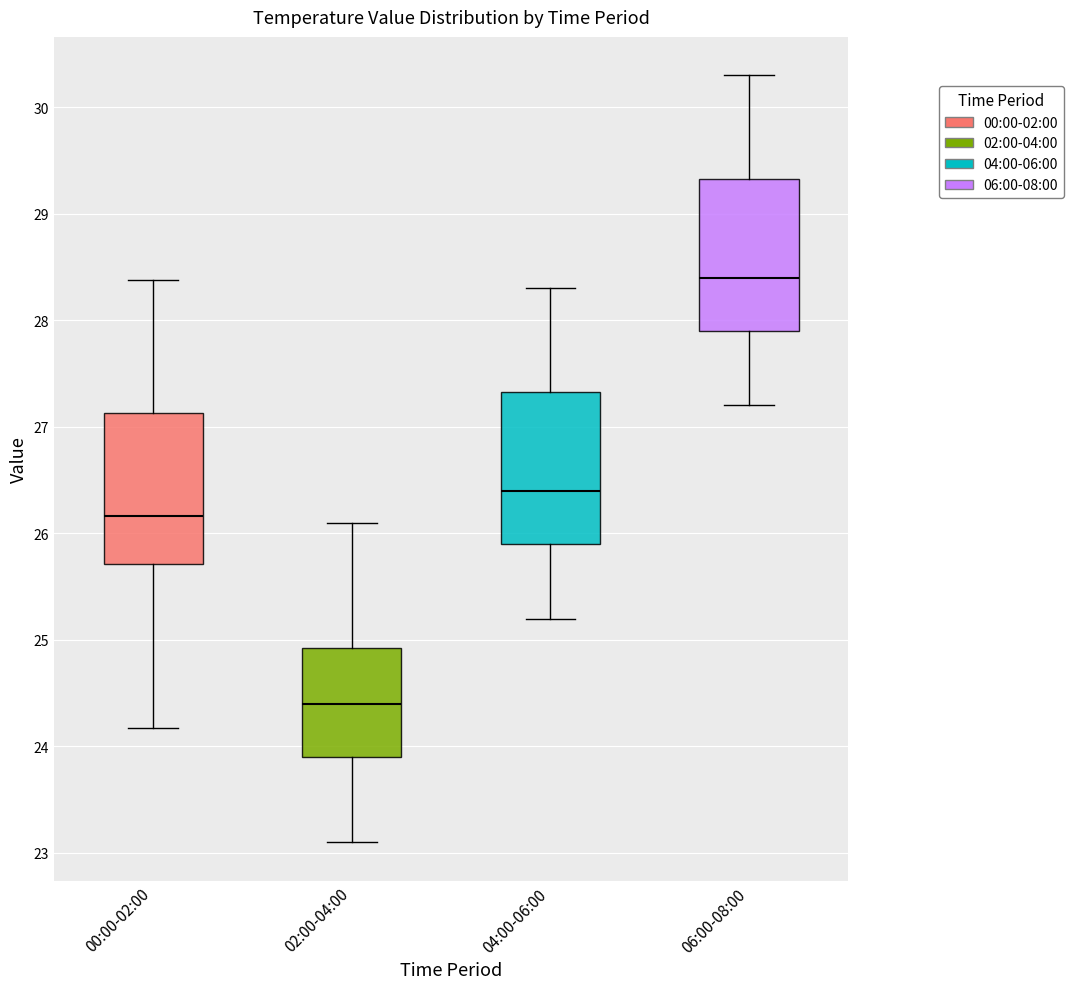

Which box has the highest median line?

06:00-08:00